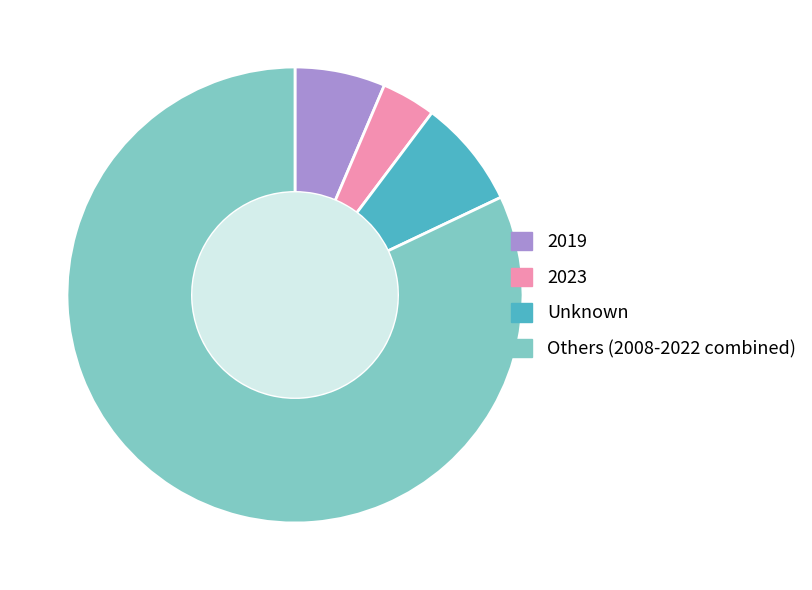

Does any single category account for the majority?

Yes